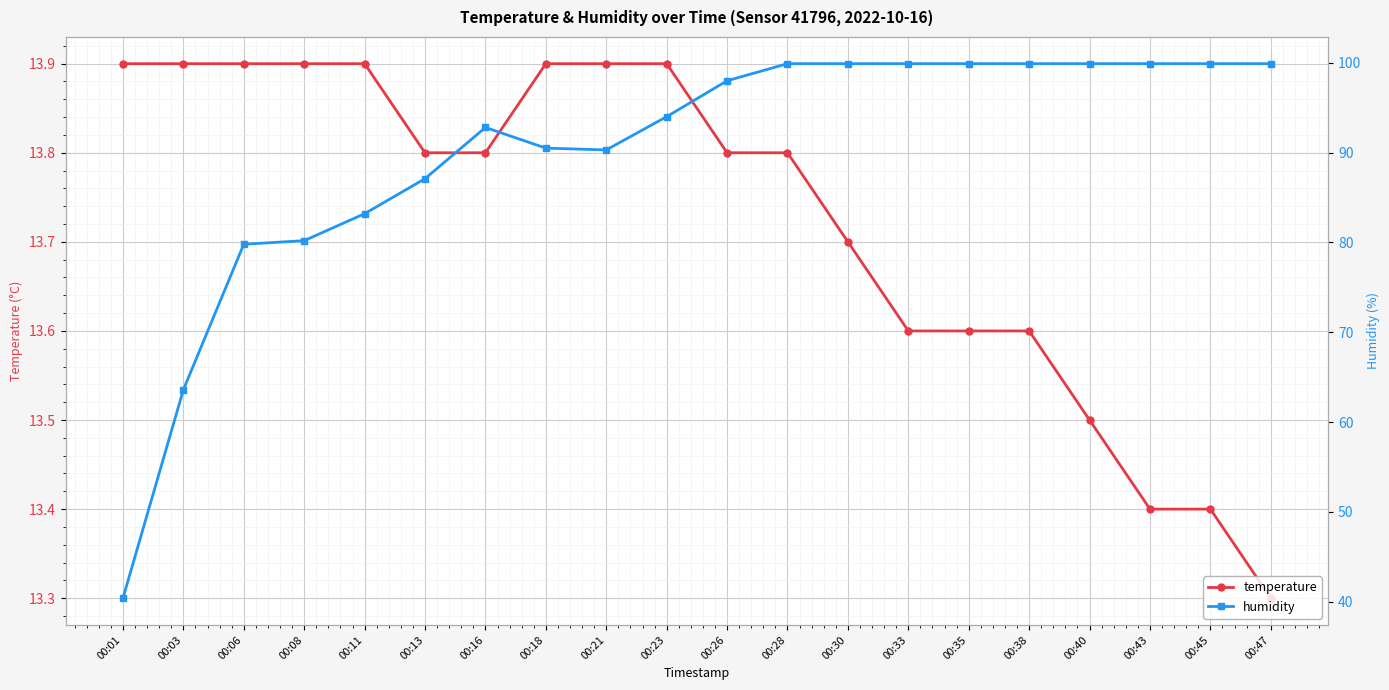

What is the sum of the humidity values at 00:21 and 00:11?

173.5